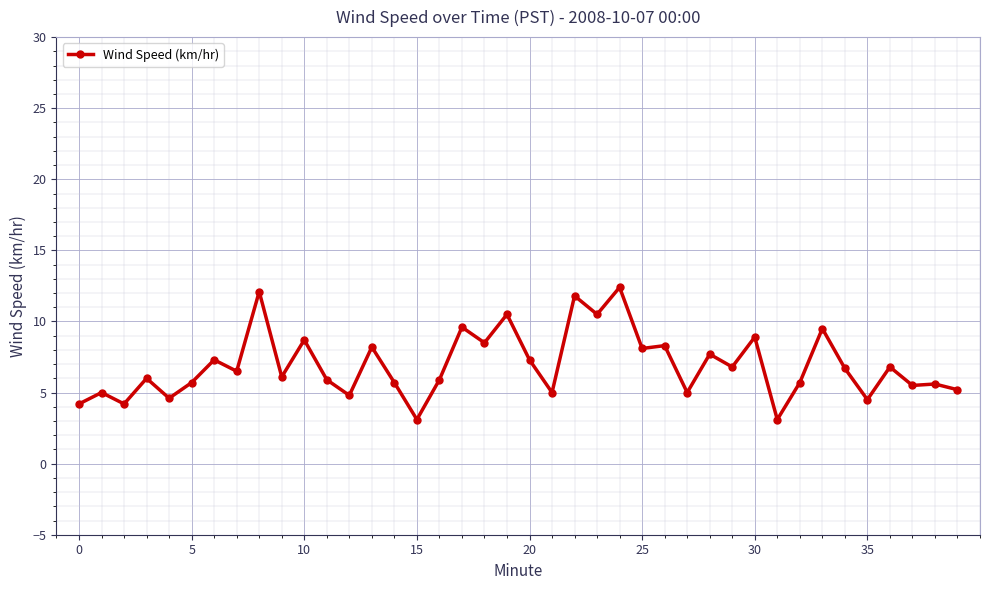

What is the smallest value displayed?

3.1